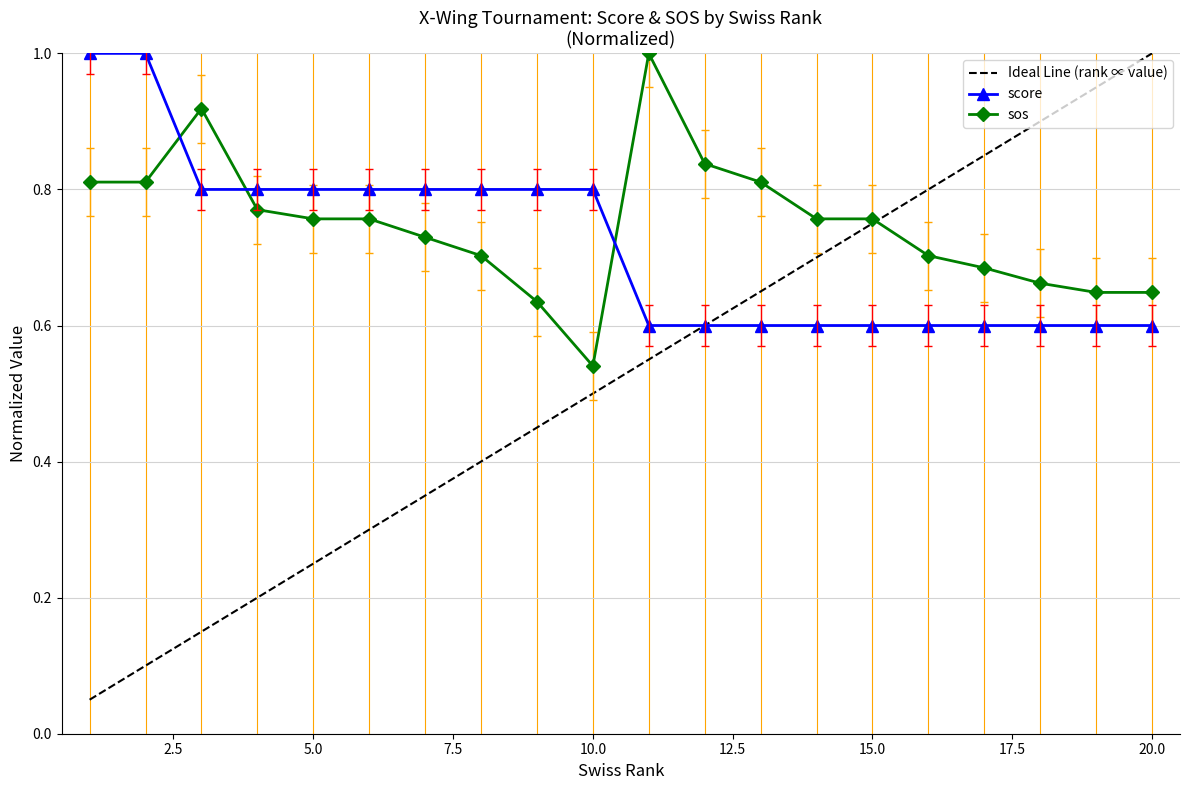

Count the score values in the range 0 to 1.

20